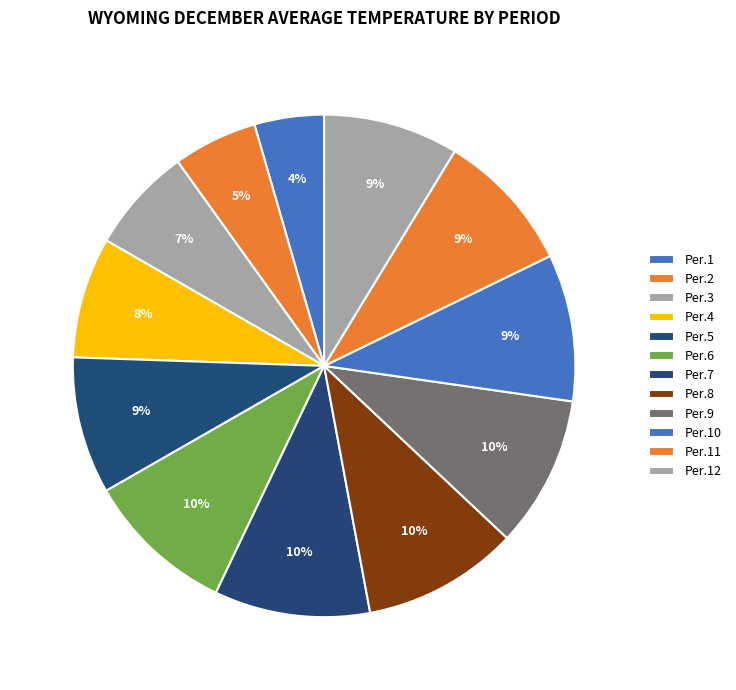

How many slices are in this pie chart?

12